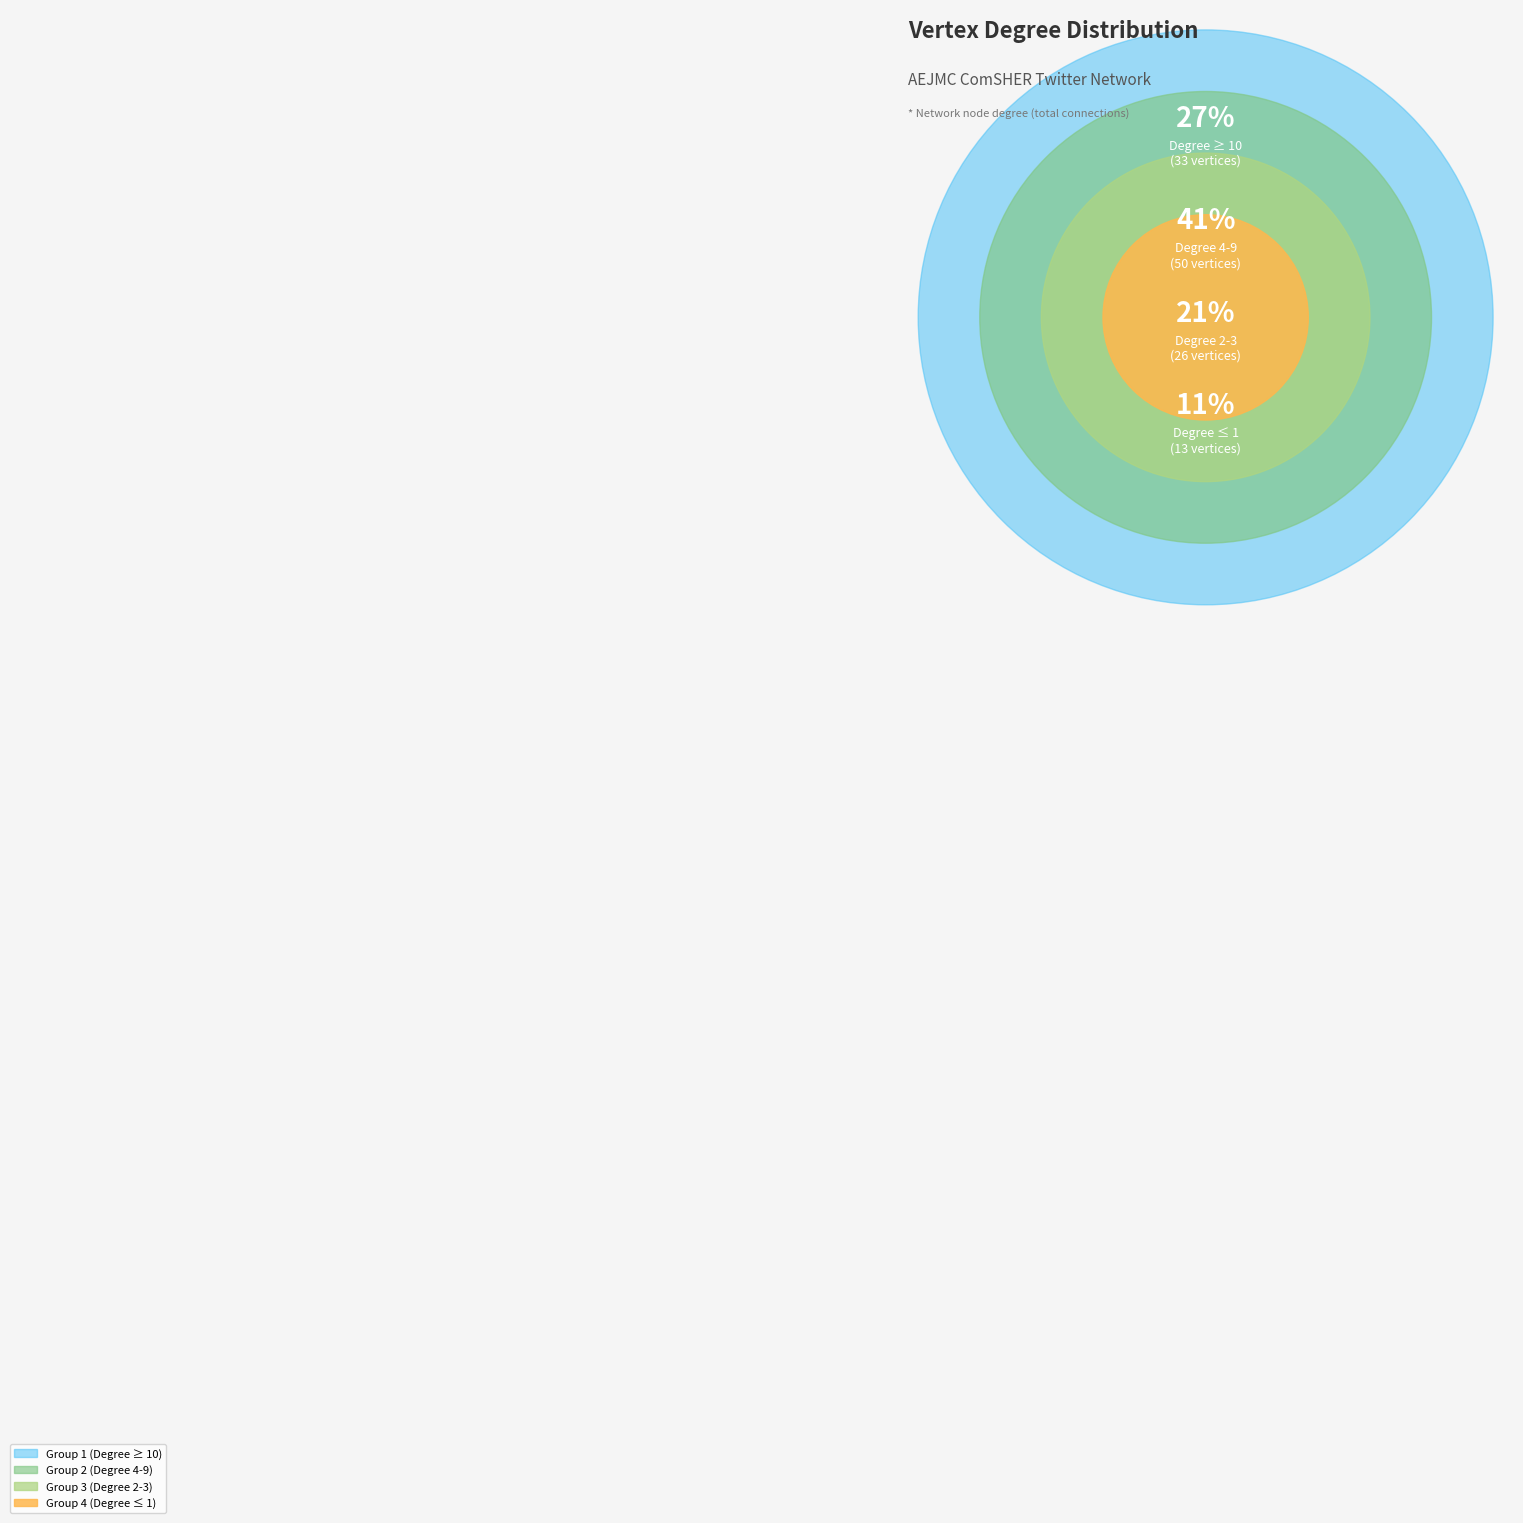

Does any single category account for the majority?

No